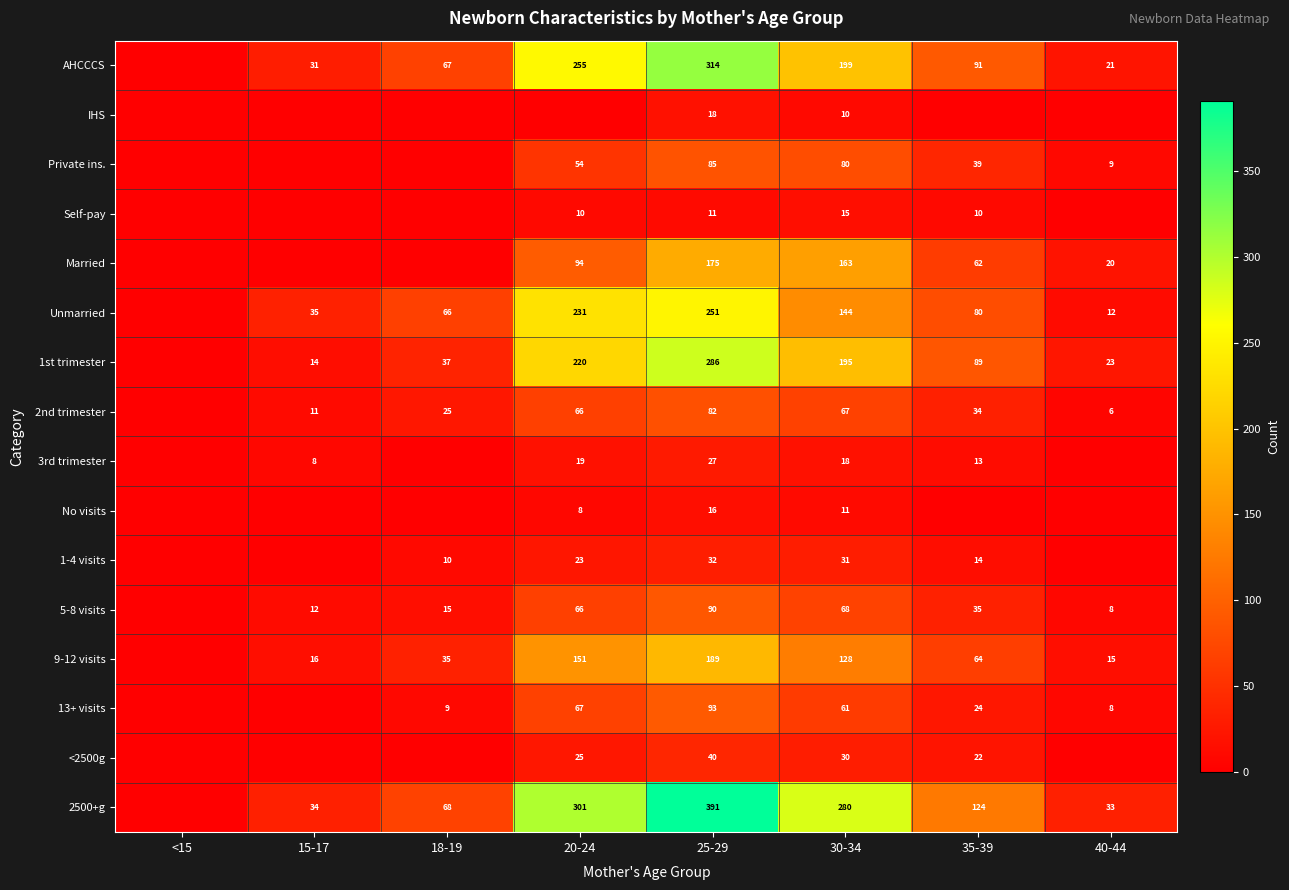

True or false: <2500g has a value of 22 at 35-39.

True